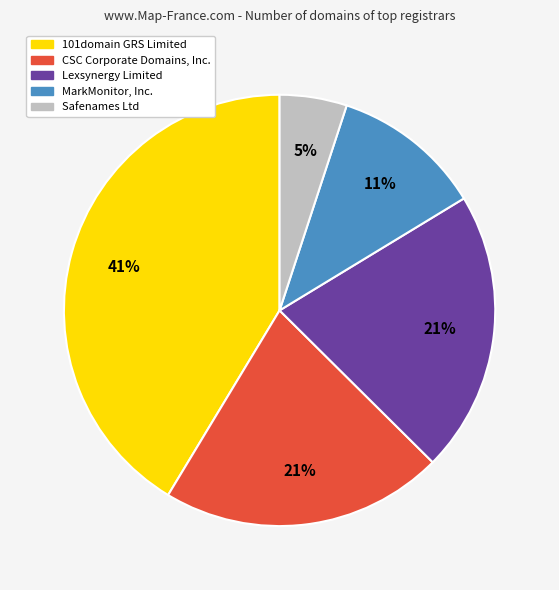

Is it true that MarkMonitor, Inc. is 11% of the pie?

True